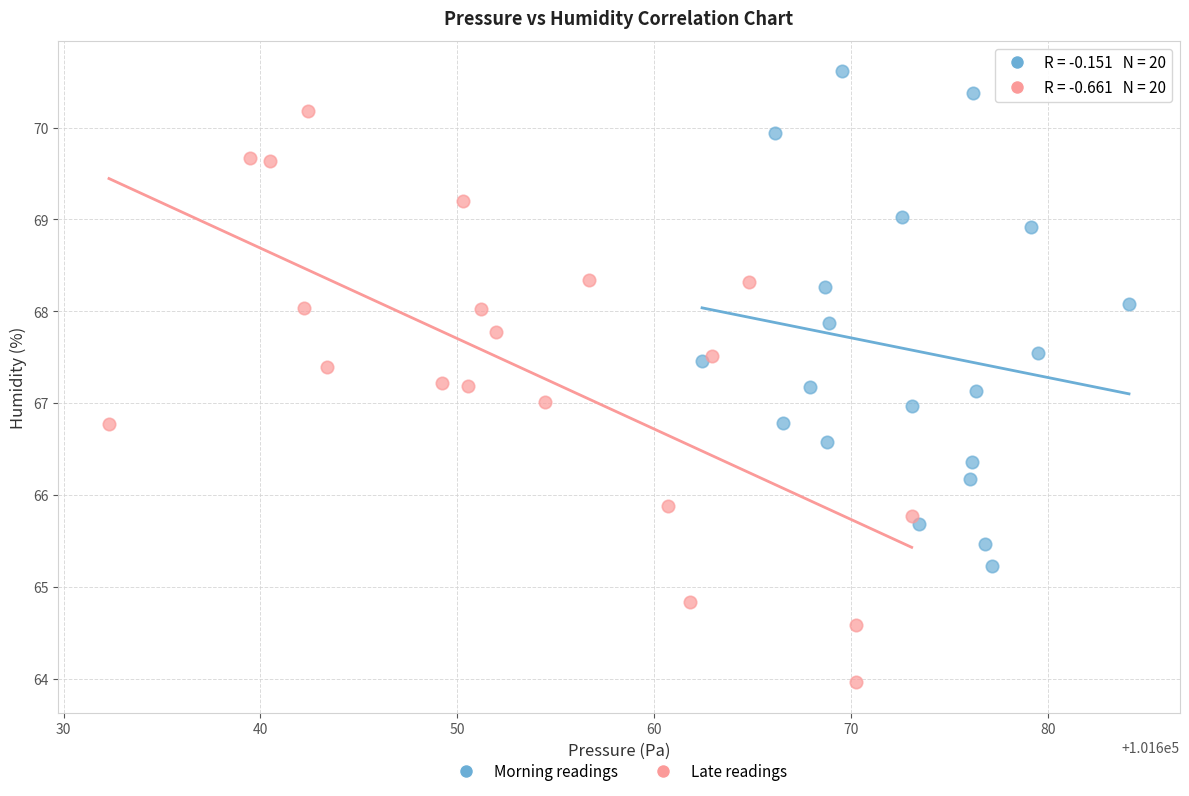

What are all the series names shown in the legend?

Morning readings, Late readings